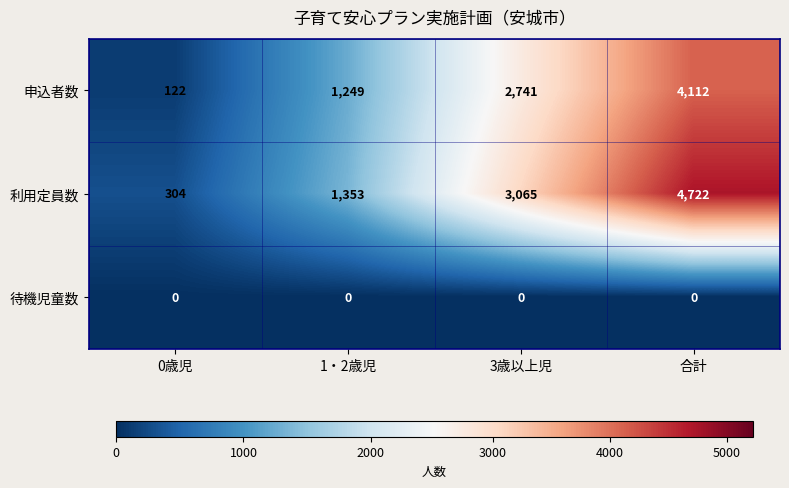

What is the total value across all series at 3歳以上児?

5806